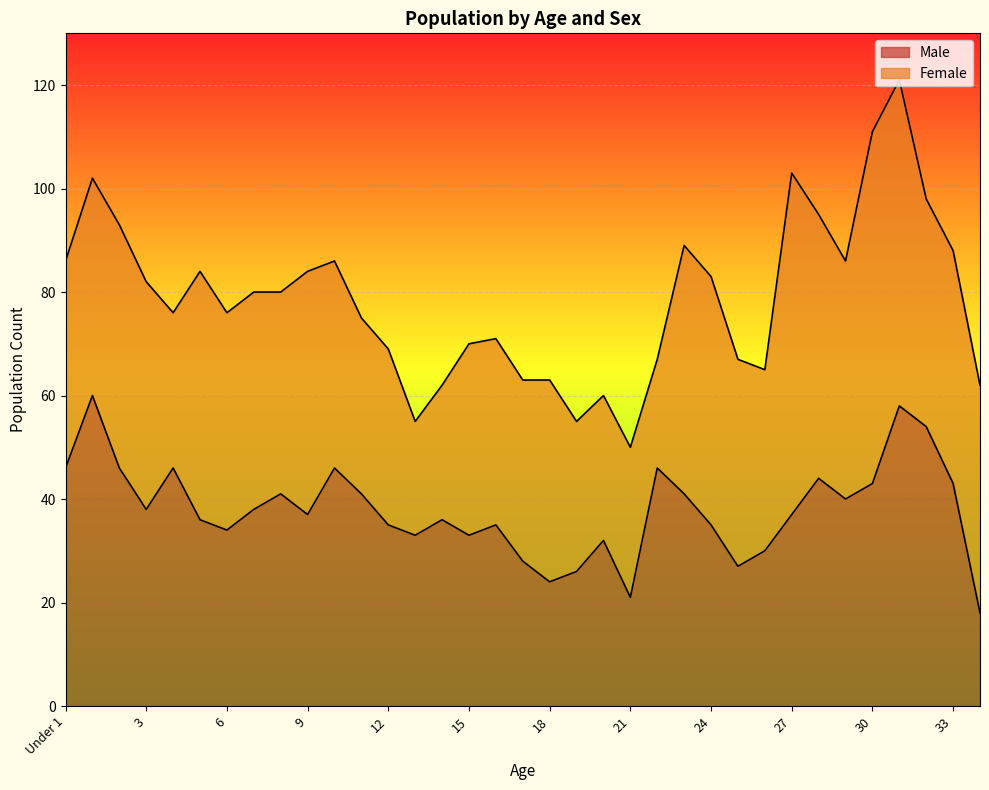

What is the smallest value displayed?

18